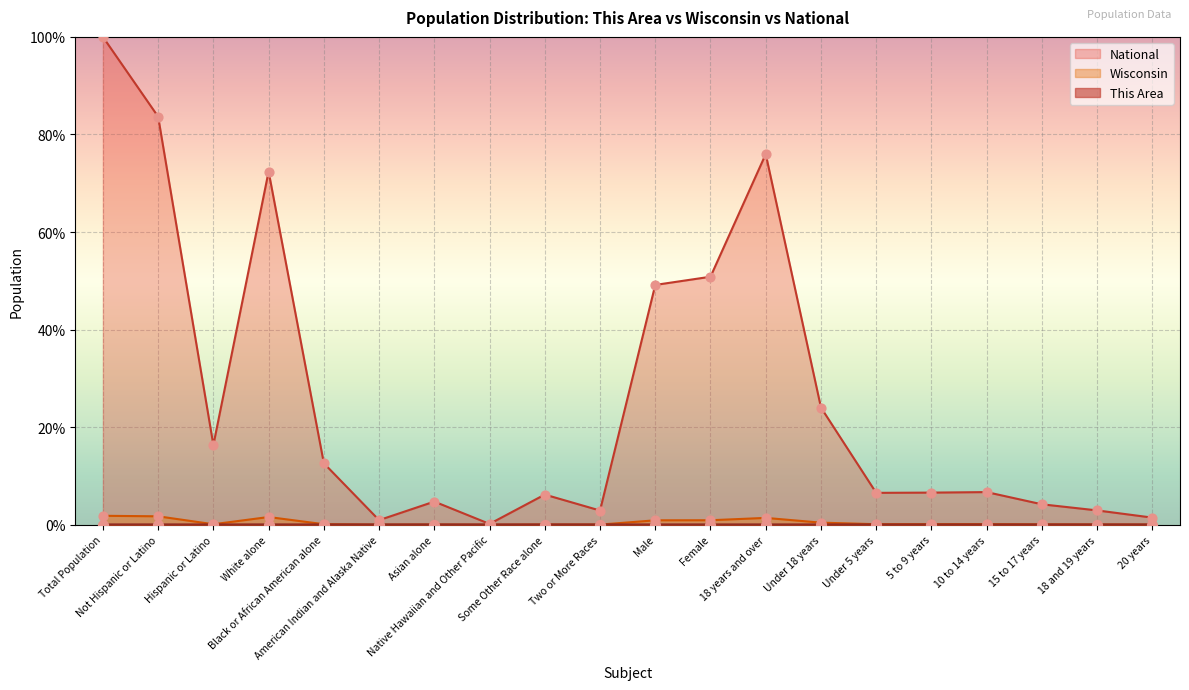

Which series has the largest total across all categories?

National